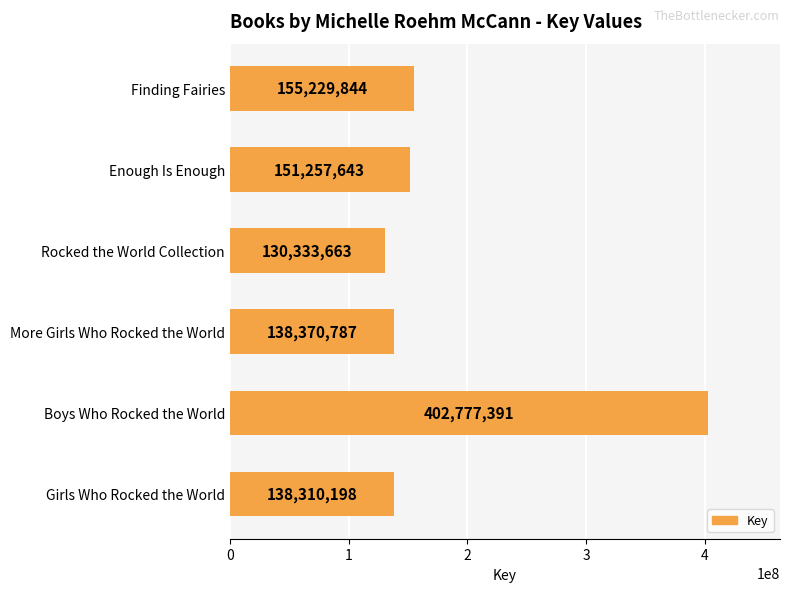

What is the change in value from Enough Is Enough to Rocked the World Collection?

-20923980